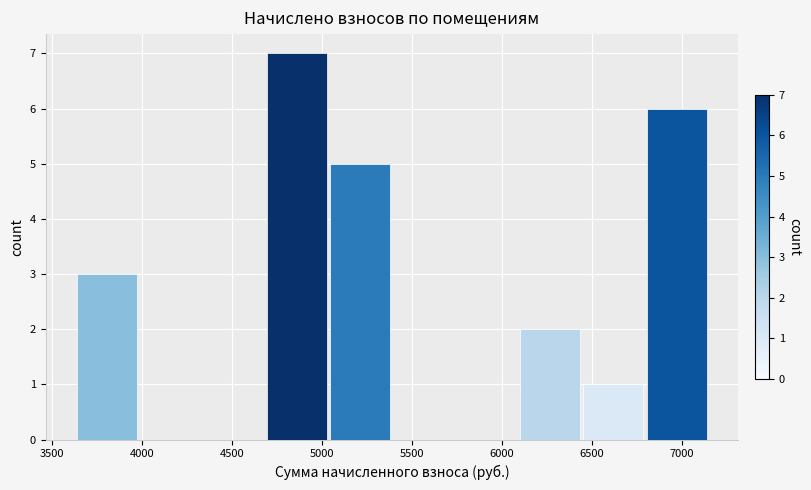

Reading left to right, transcribe this chart: for each bar, give the range it covers on the x-axis and its height. Neither the bar edges nor the heights are printed on the chart, so give them approximately, as read against the axes.

3650 to 4000: 3
4000 to 4350: 0
4350 to 4700: 0
4700 to 5050: 7
5050 to 5400: 5
5400 to 5750: 0
5750 to 6100: 0
6100 to 6450: 2
6450 to 6800: 1
6800 to 7150: 6